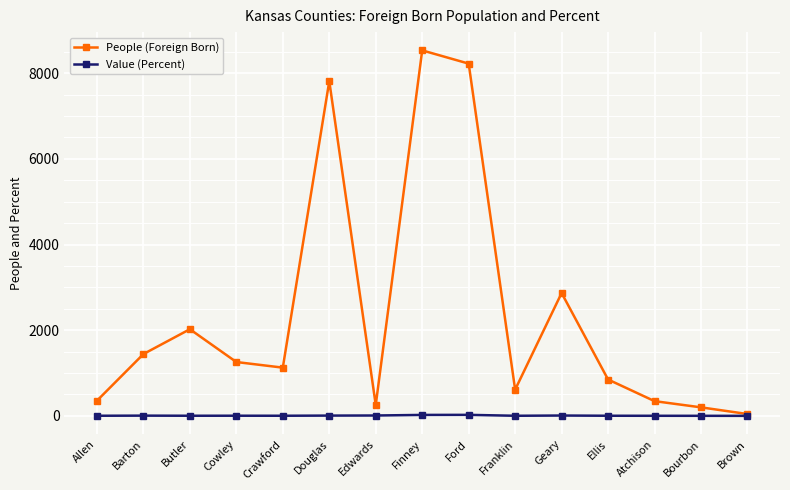

At how many categories does at least one series exceed 7437?

3